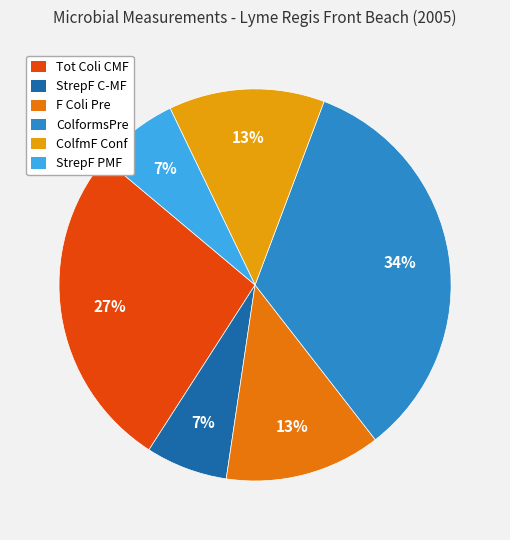

The ColformsPre slice represents 34% of the pie. True or false?

True